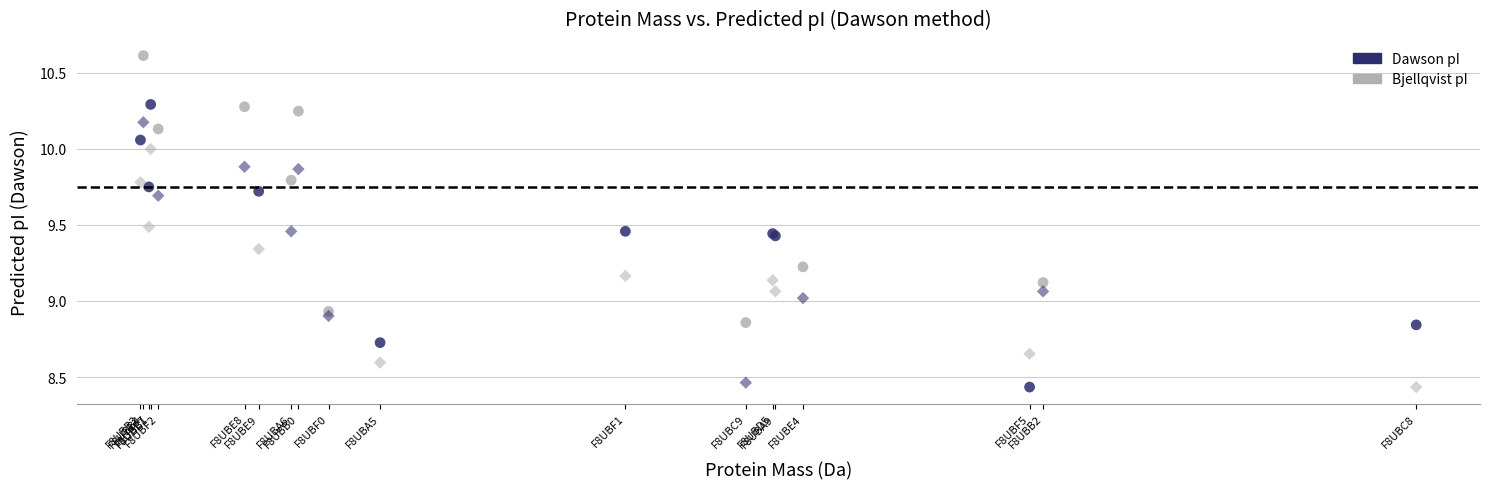

Which series contains the highest Y value?

Dawson pI